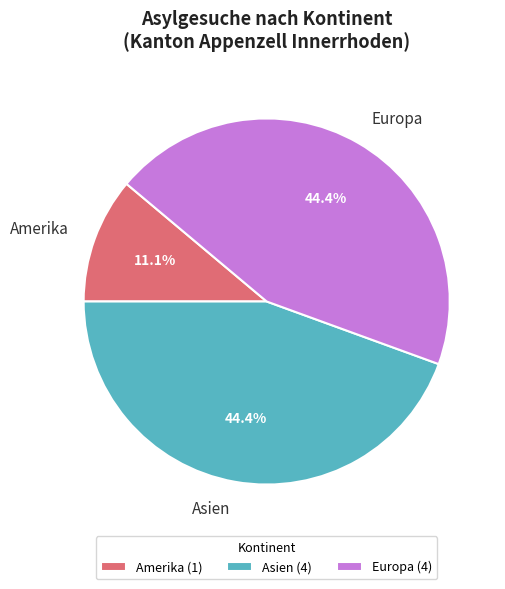

Count the number of slices in the pie.

3